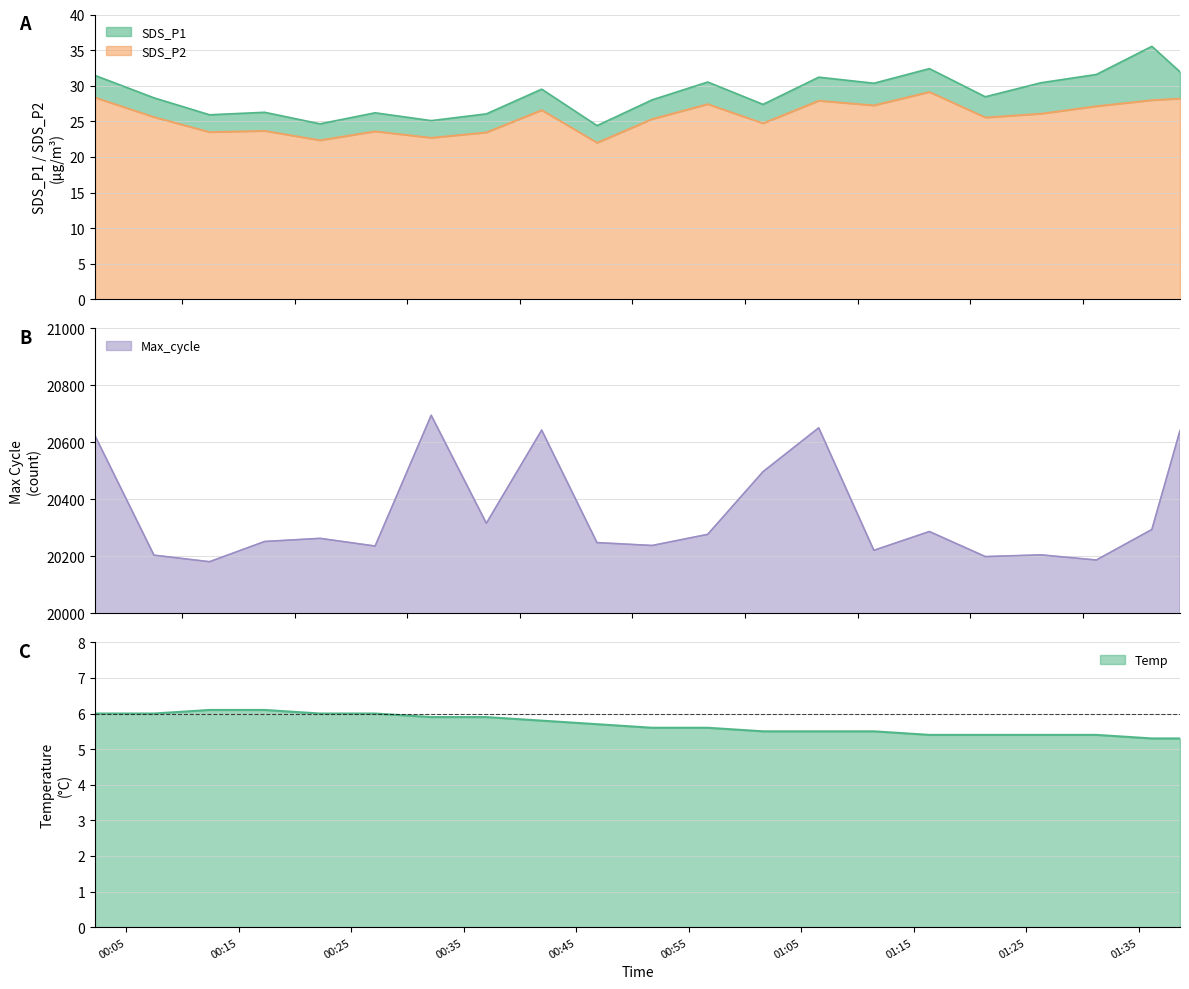

What is the average value of the SDS_P2 series?

25.6